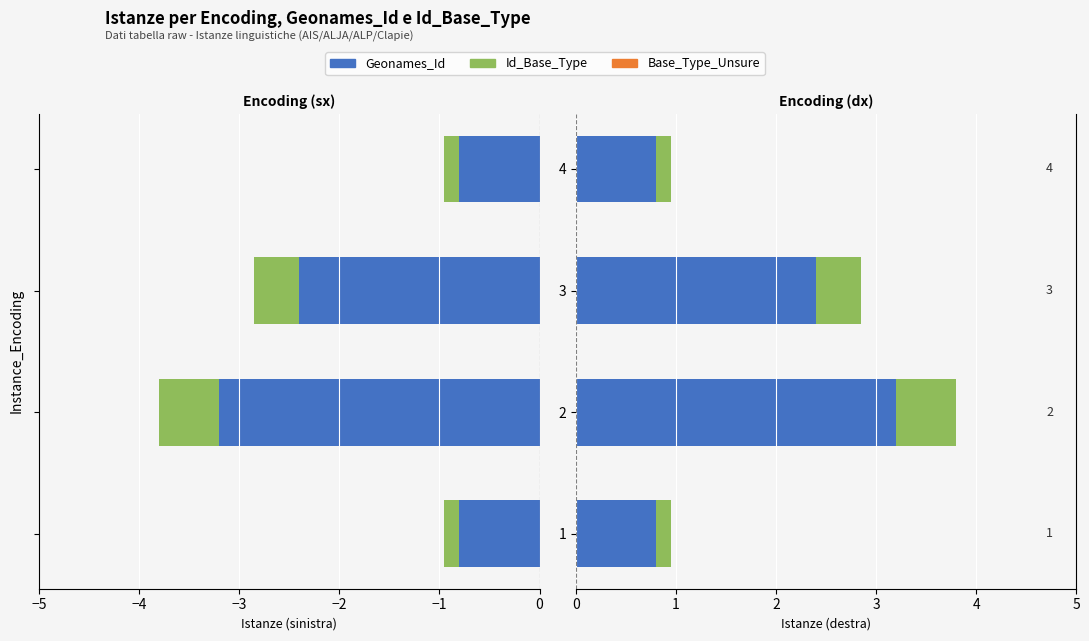

Does the chart contain any negative values?

No